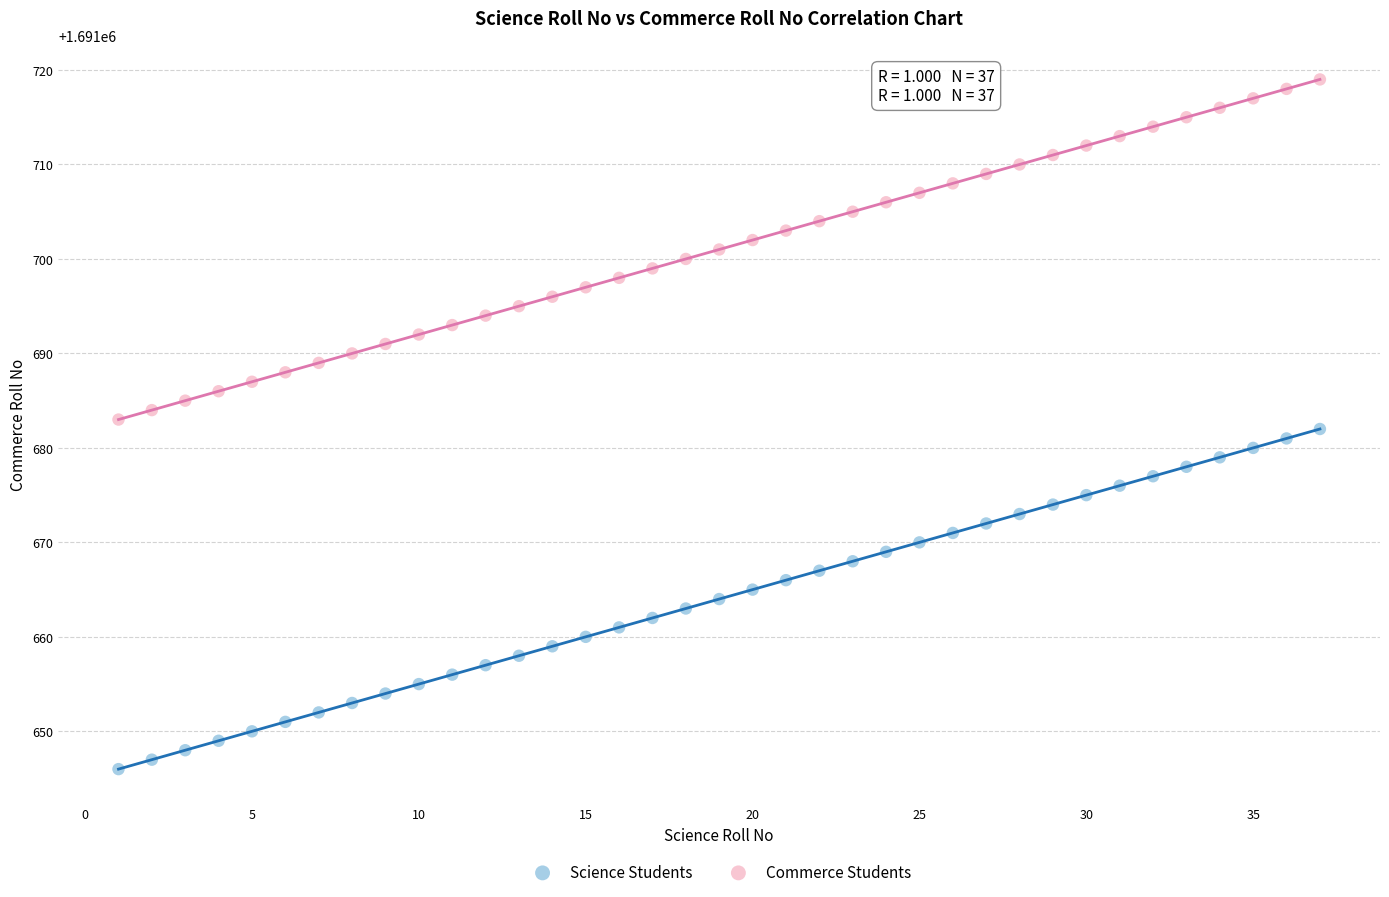

What is the X range (max minus min) for the scatter plot?

36